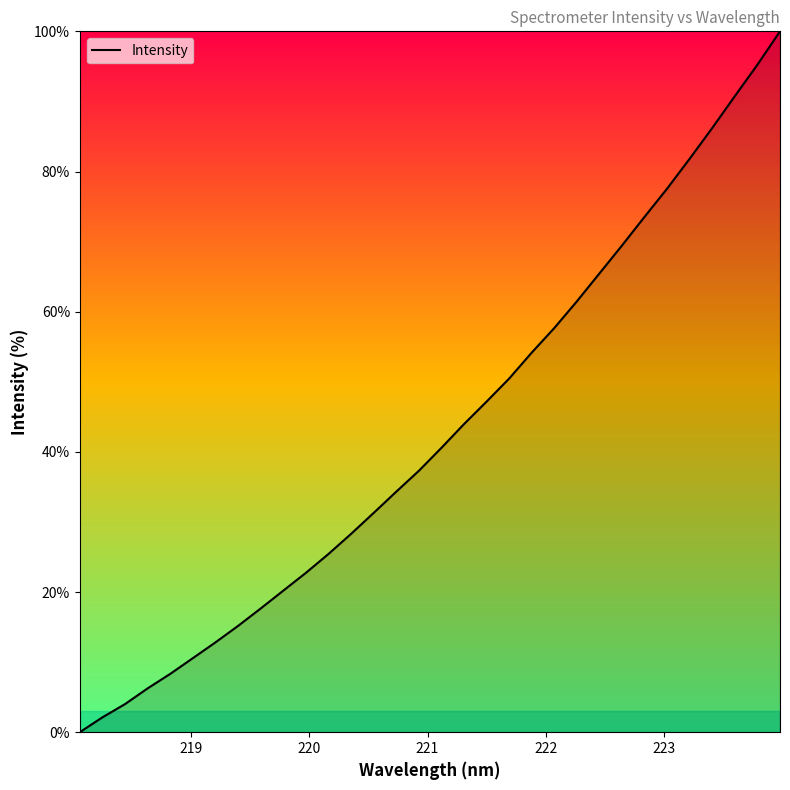

What is the difference between the maximum and minimum values?

100.0